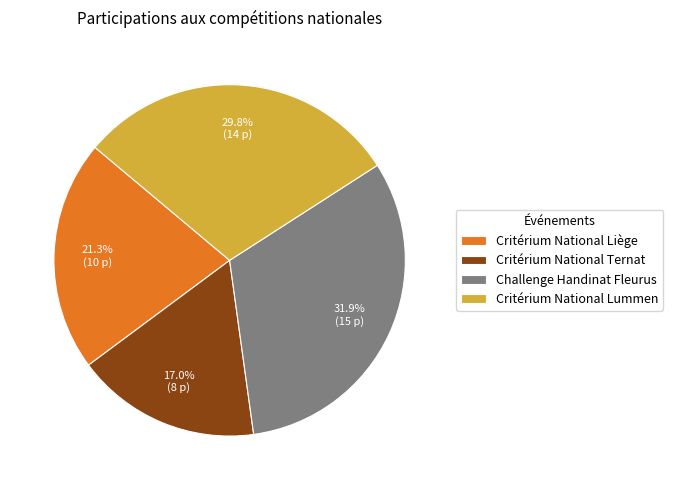

The Challenge Handinat Fleurus slice represents 42% of the pie. True or false?

False